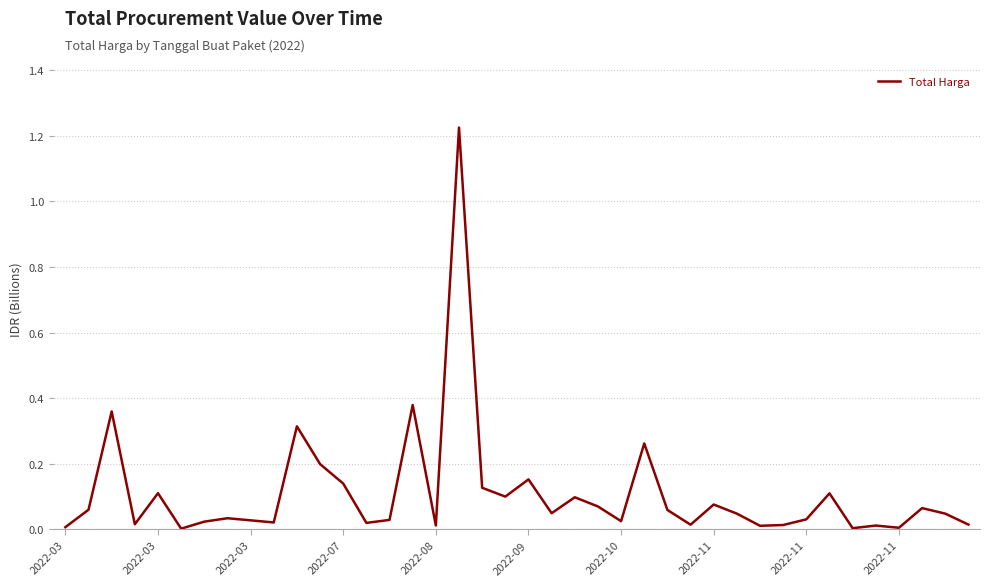

Count the number of categories in the chart.

40